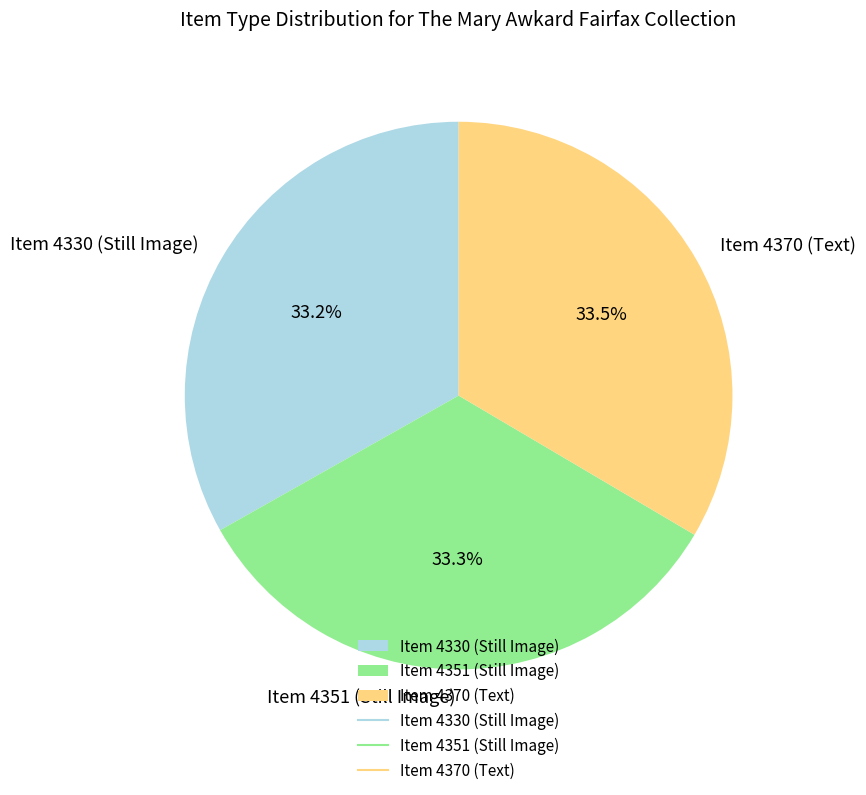

Does Item 4330 (Still Image) represent more than half of the total?

No